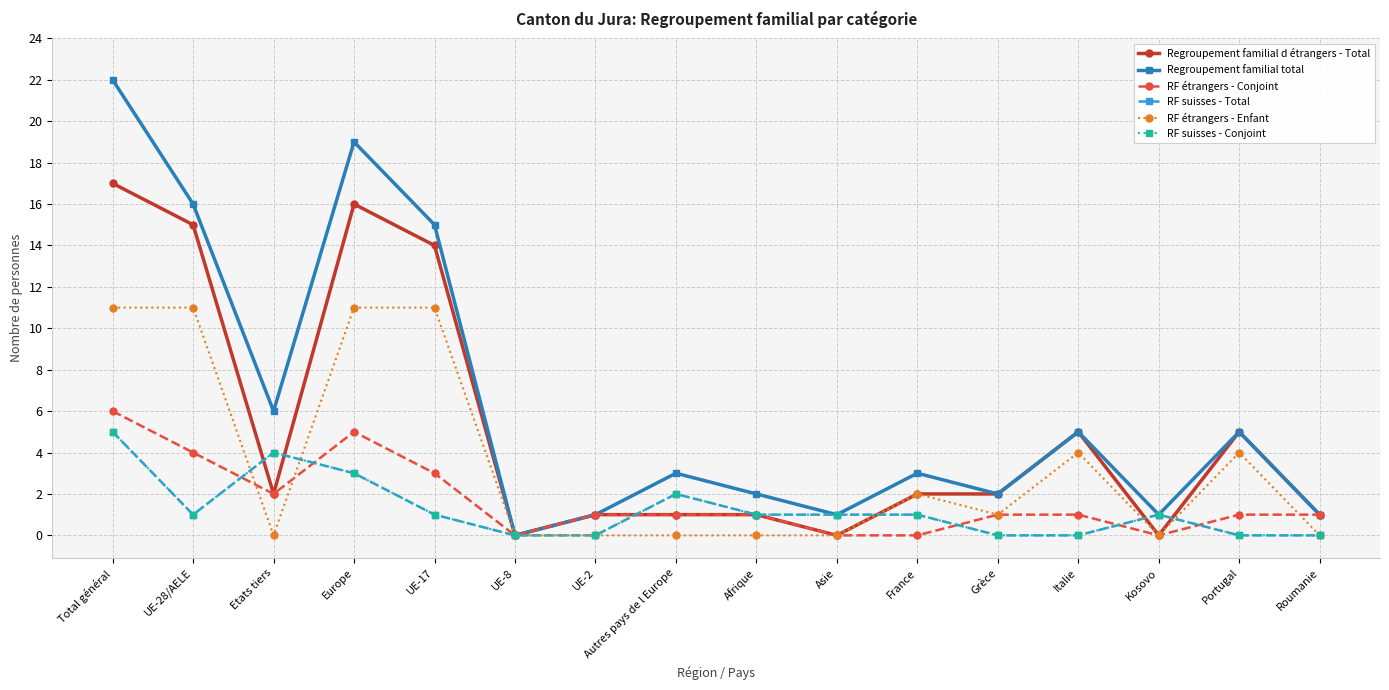

Does the chart have visible grid lines?

Yes